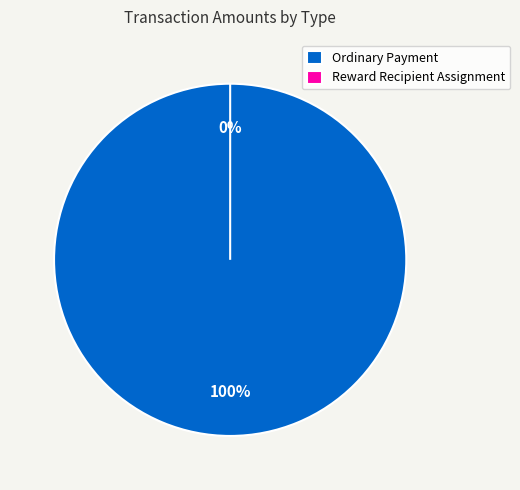

Do Reward Recipient Assignment and Ordinary Payment together represent more than half of the pie?

Yes